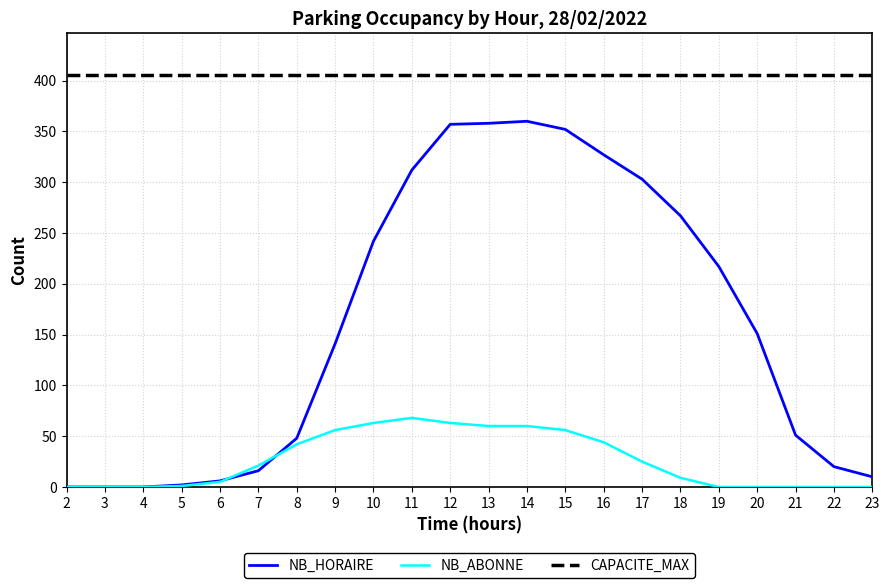

Rank the series by their average value, from highest to lowest.

CAPACITE_MAX, NB_HORAIRE, NB_ABONNE